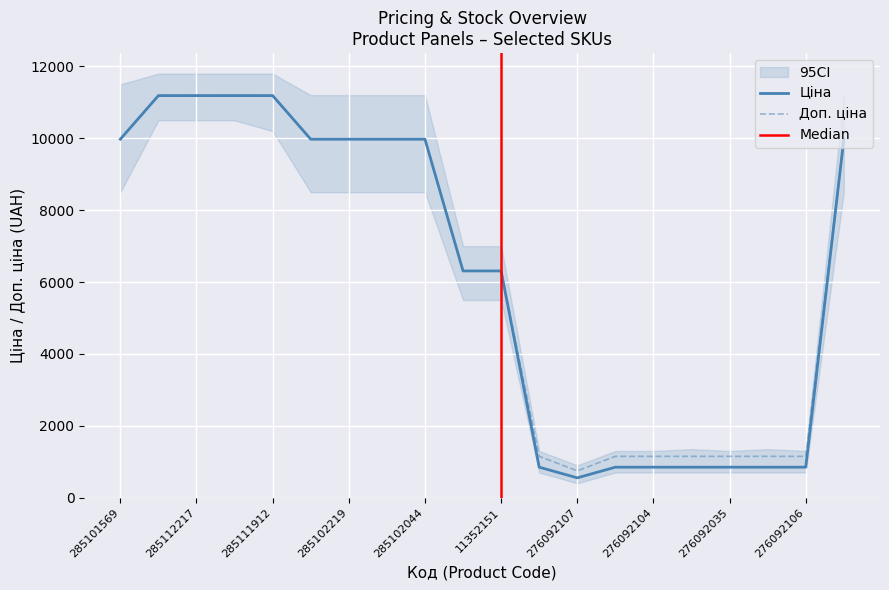

Reading left to right, extract all data points from this chart.

Ціна: 285101569=9975.0	285112220=11188.2	285112217=11188.2	285111961=11188.2	285111912=11188.2	285102221=9975.0	285102219=9975.0	285102218=9975.0	285102044=9975.0	11352182=6308.8	11352151=6308.8	276092108=848.4	276092107=551.5	276092105=848.4	276092104=848.4	276092103=848.4	276092035=848.4	276092109=848.4	276092106=848.4	272992170=9975.0
Доп. ціна: 285101569=9975.0	285112220=11188.2	285112217=11188.2	285111961=11188.2	285111912=11188.2	285102221=9975.0	285102219=9975.0	285102218=9975.0	285102044=9975.0	11352182=6308.8	11352151=6308.8	276092108=1149.7	276092107=747.0	276092105=1149.7	276092104=1149.7	276092103=1149.7	276092035=1149.7	276092109=1149.7	276092106=1149.7	272992170=9975.0